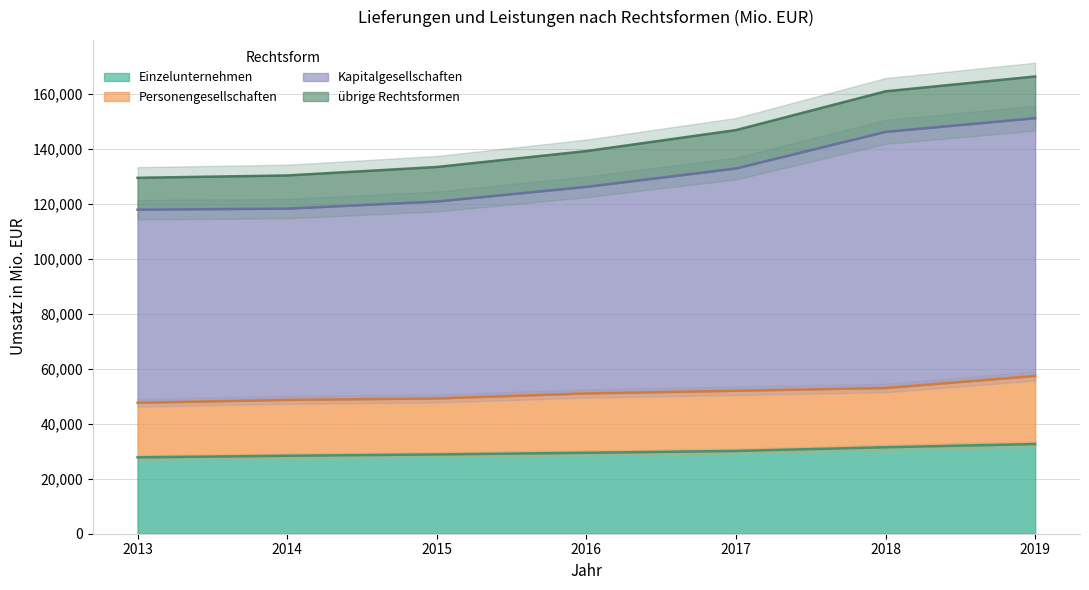

The value of Einzelunternehmen at 2014 is 28377. True or false?

True